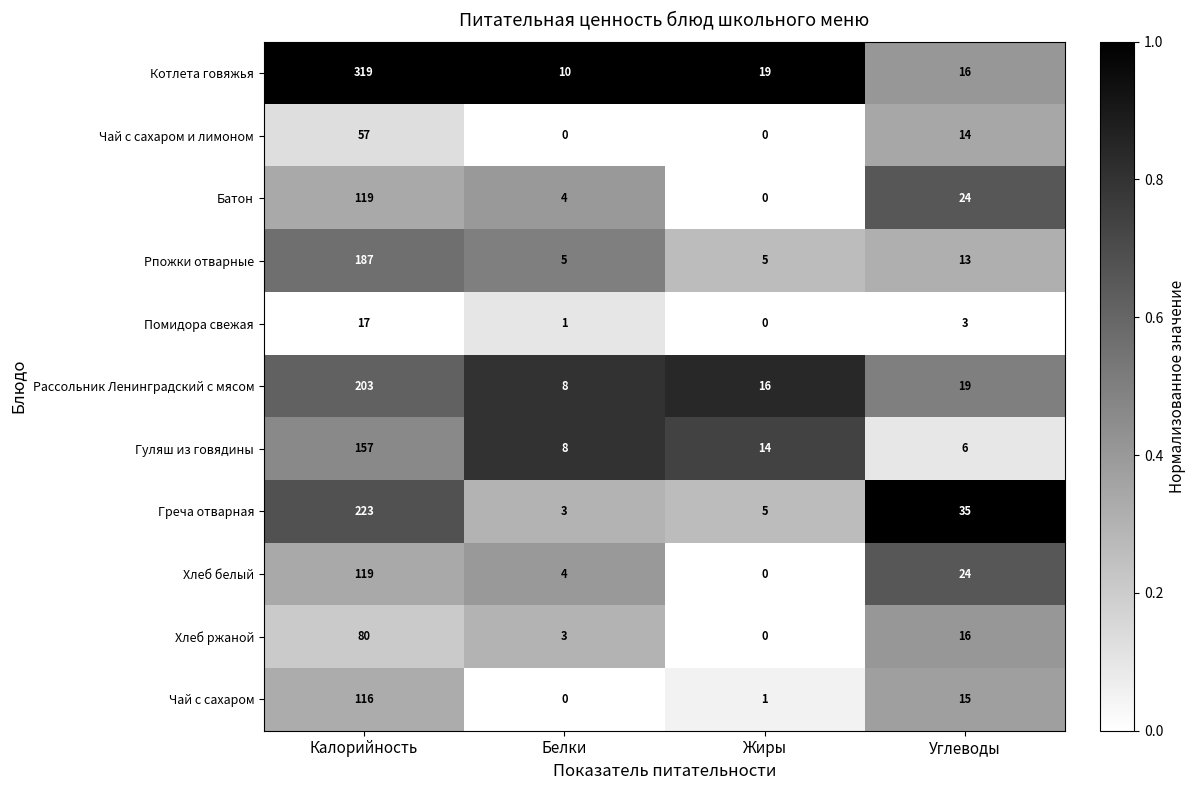

Is it true that Хлеб белый equals 174 at Калорийность?

False